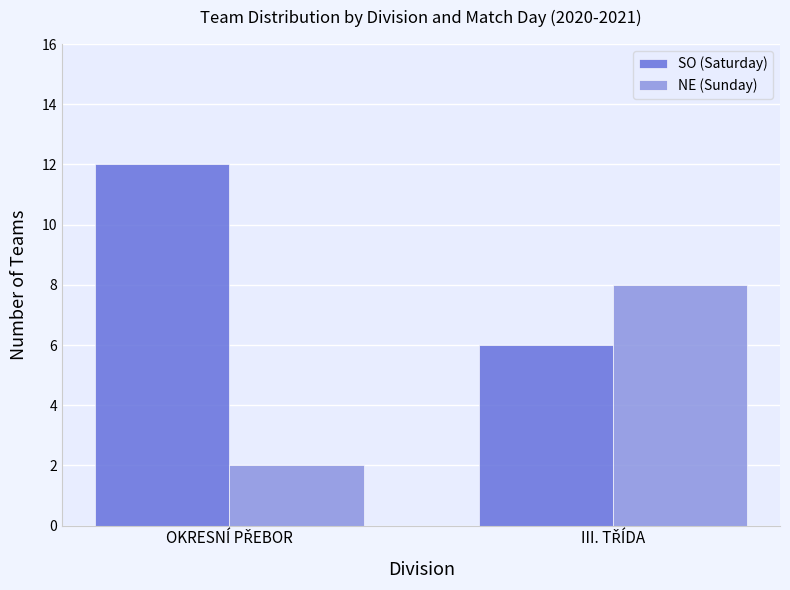

Rank the series by their average value, from highest to lowest.

SO (Saturday), NE (Sunday)